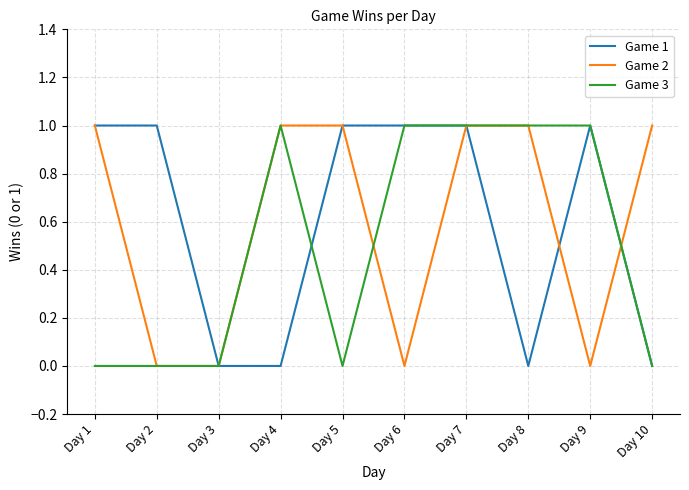

Is the value of Game 3 at Day 7 greater than the value of Game 1 at Day 4?

Yes